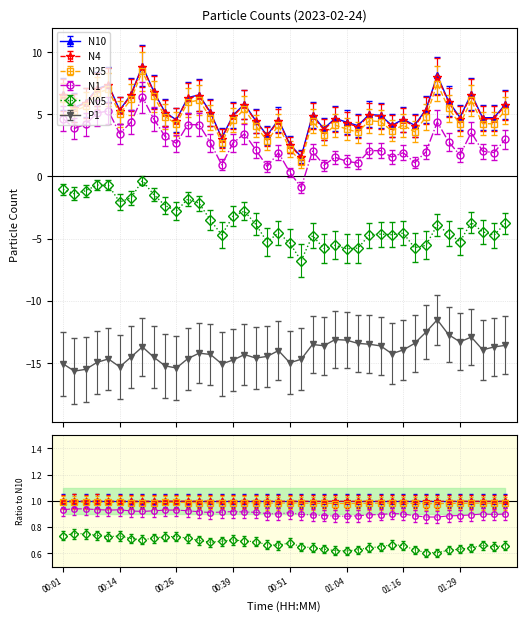

Which series has the widest spread of values?

N10